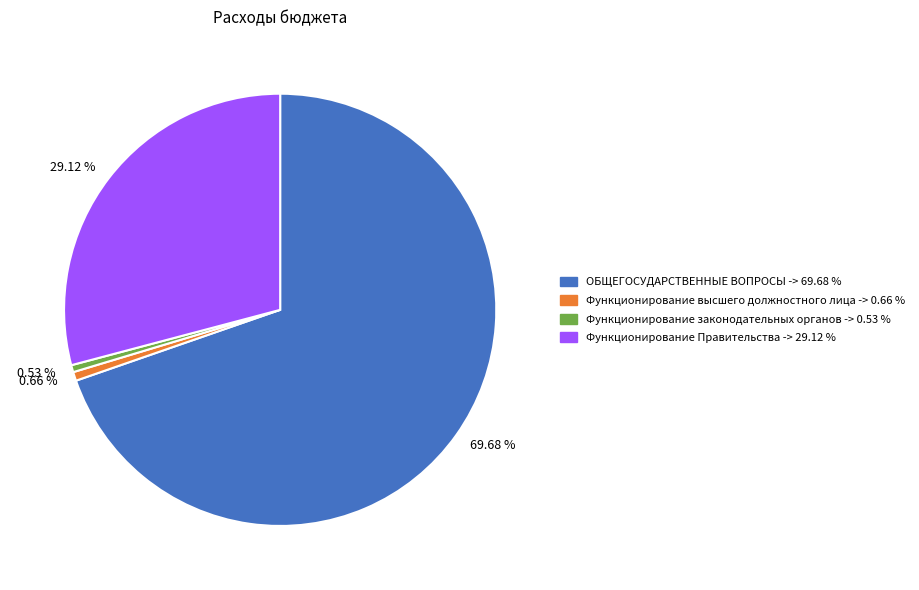

Which has a higher value, 29.12 % or 0.53 %?

29.12 %